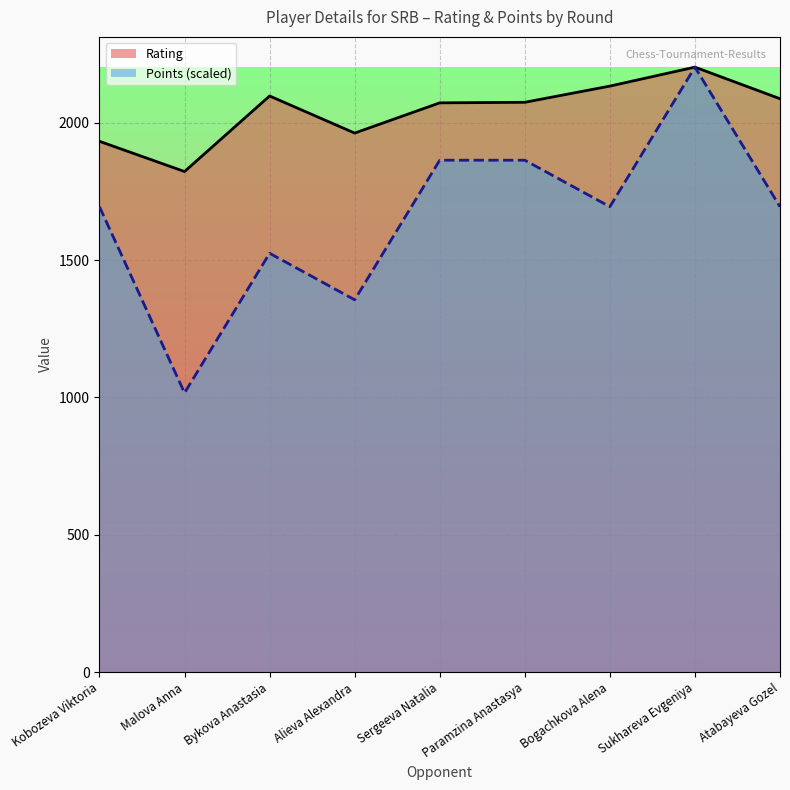

What is the value of the Points (scaled) point at the 5th from the left?

1863.2